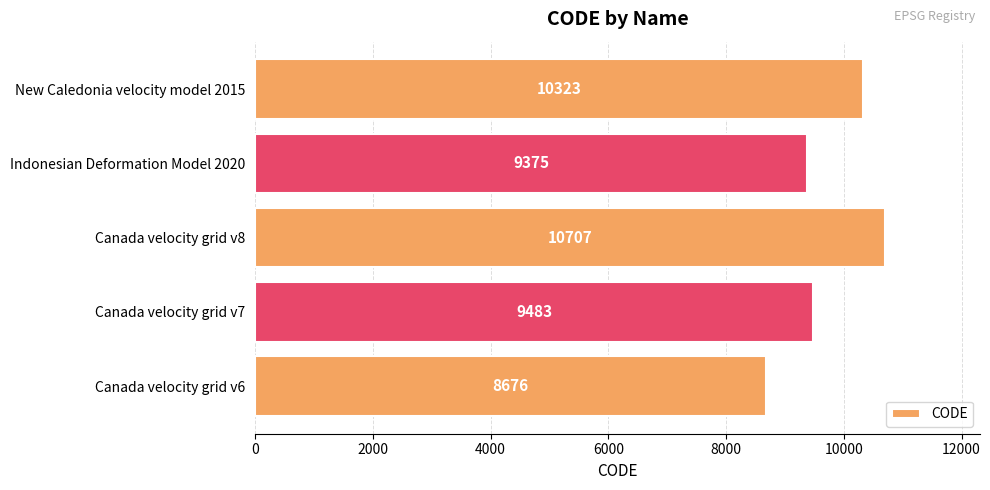

Which category has the highest value across all series?

Canada velocity grid v8